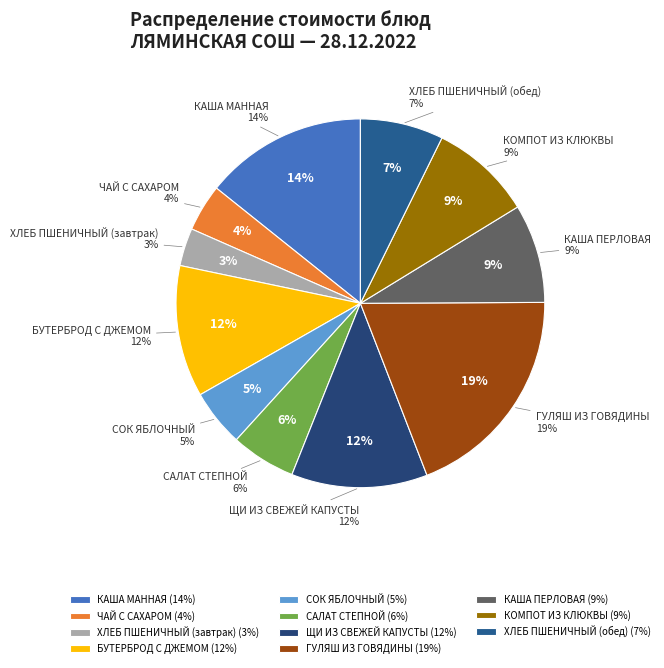

Does any single category account for the majority?

No